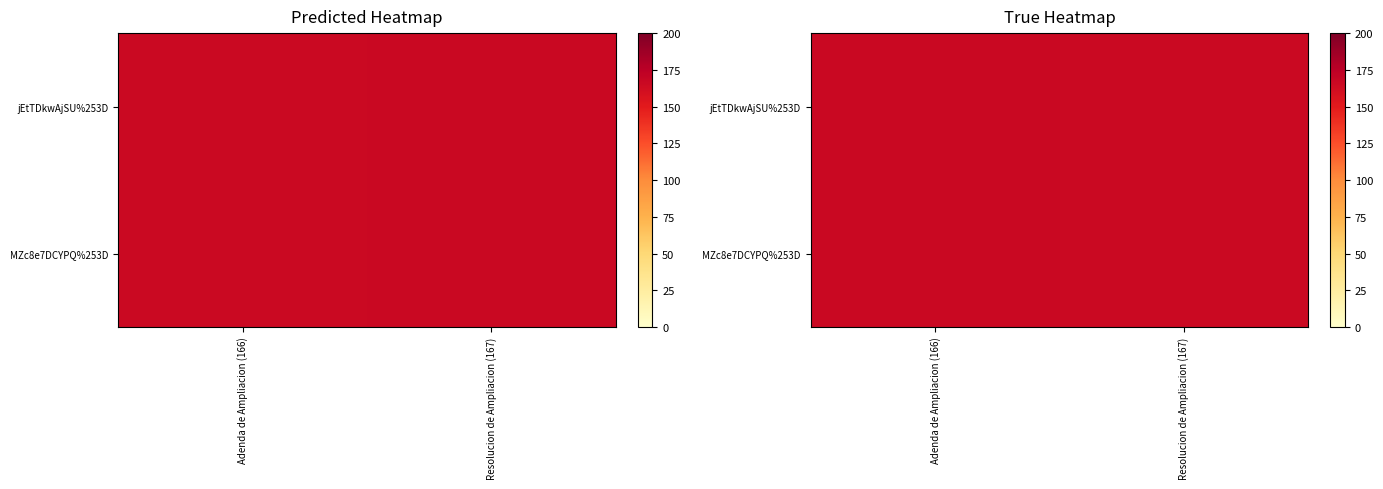

Which series has the largest total across all categories?

jEtTDkwAjSU%253D